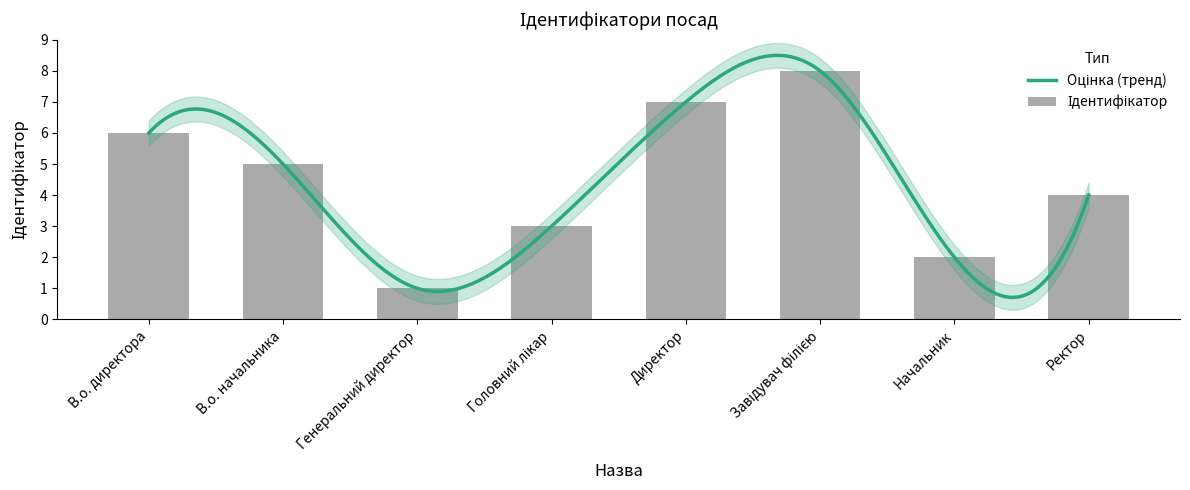

At which label is the value closest to 4?

Ректор